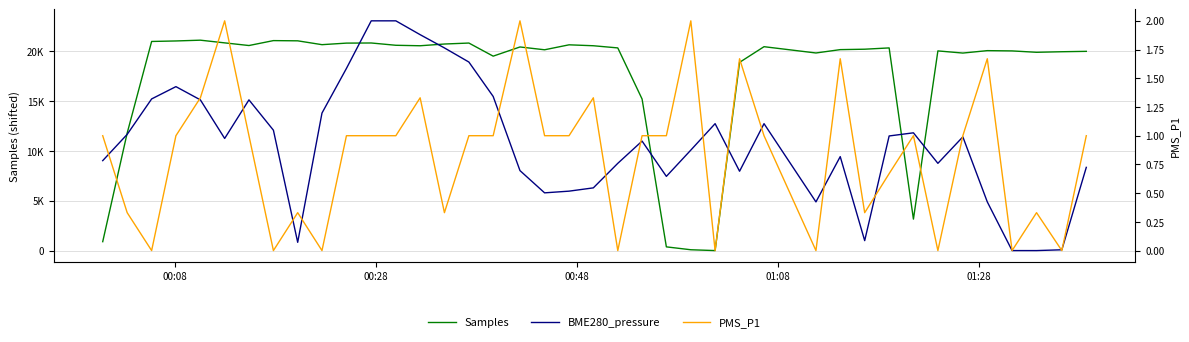

Does the chart have visible grid lines?

Yes